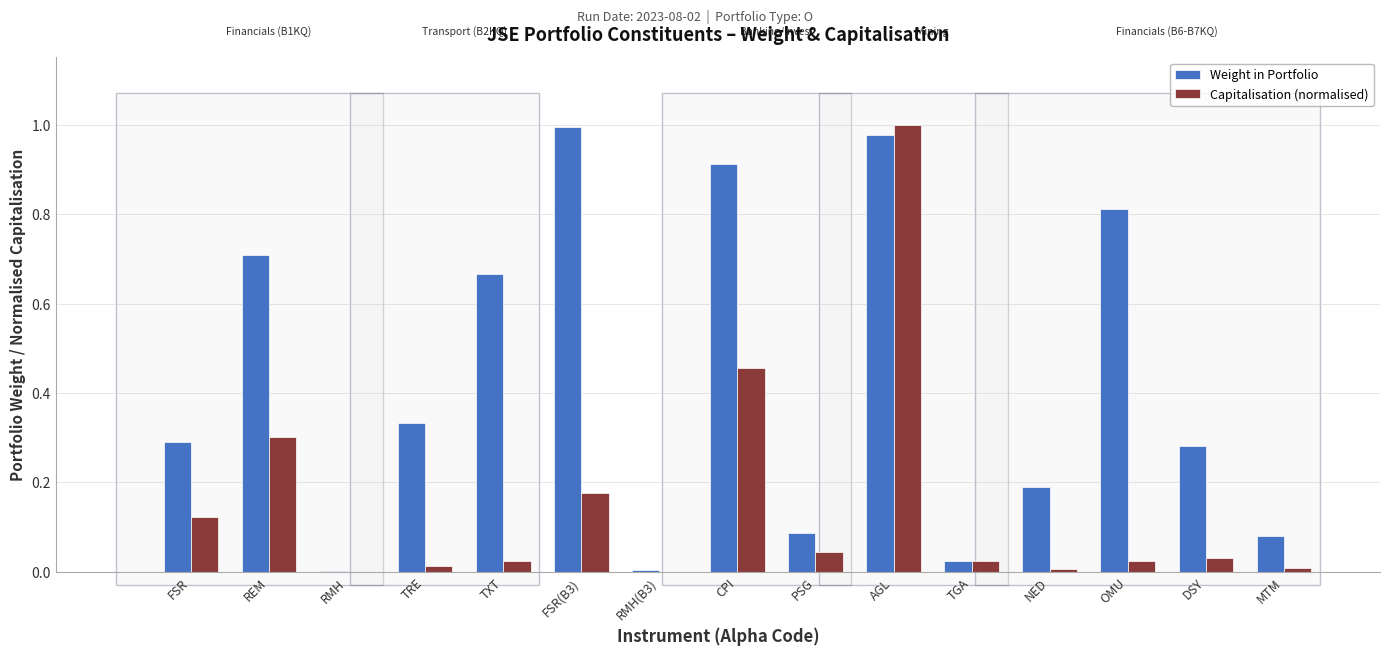

Count the number of data series in this chart.

2